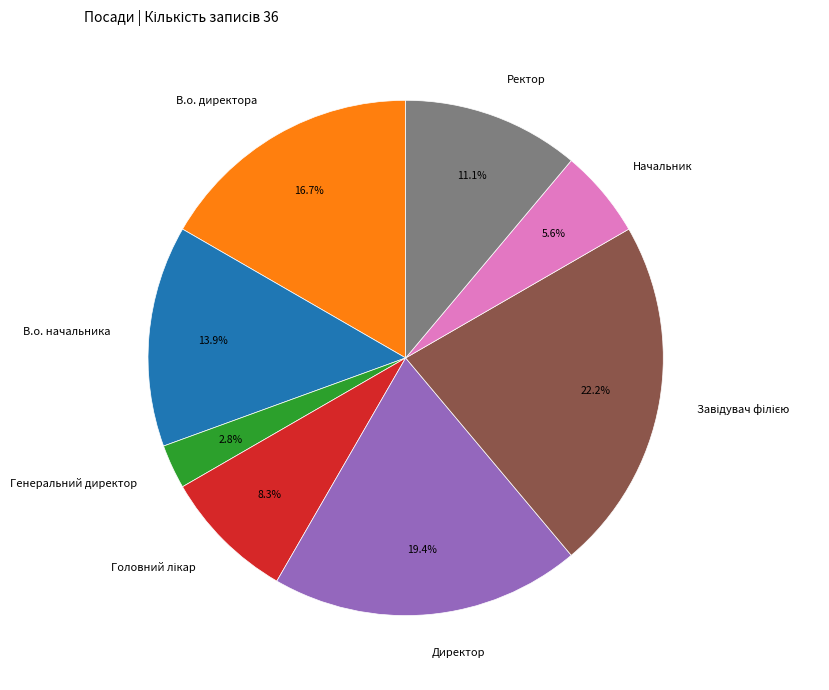

What percentage is NOT represented by В.о. начальника?

86.1%